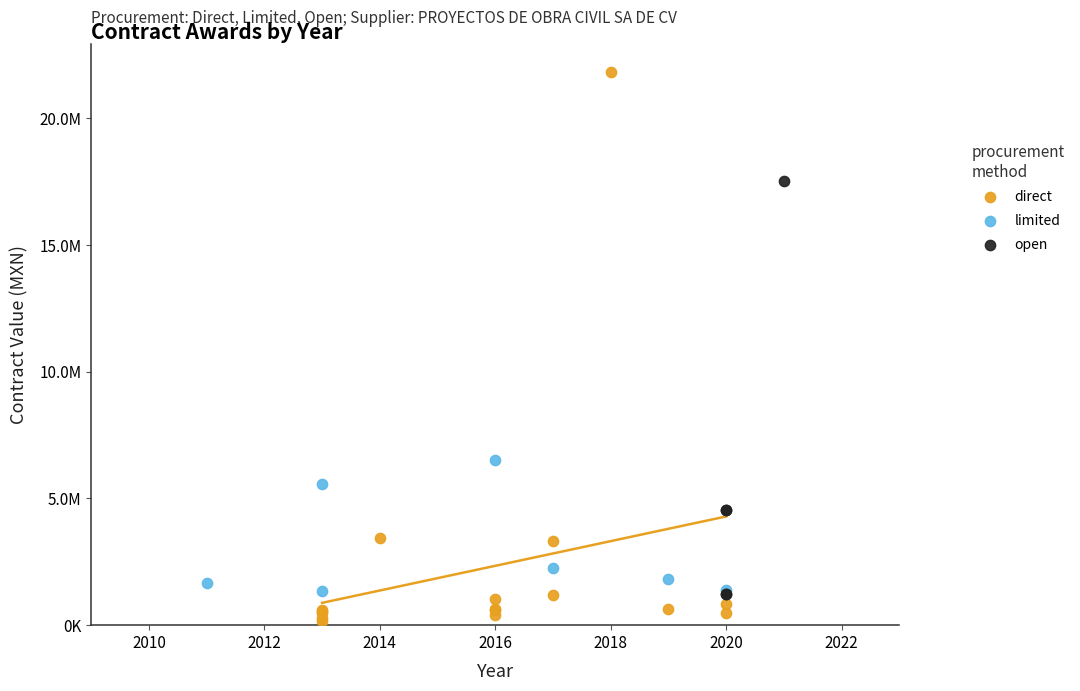

Which series reaches the minimum Y coordinate?

direct